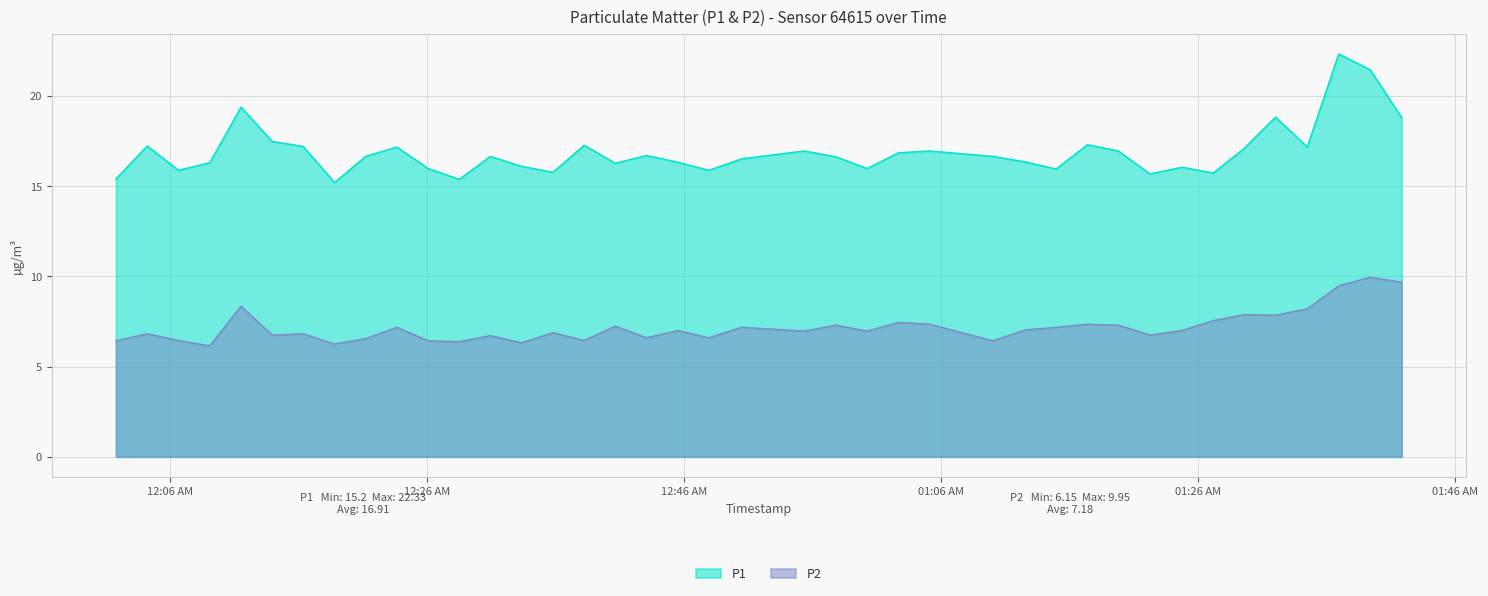

What is the label of the 34th point from the left?

2023-05-07T01:27:11